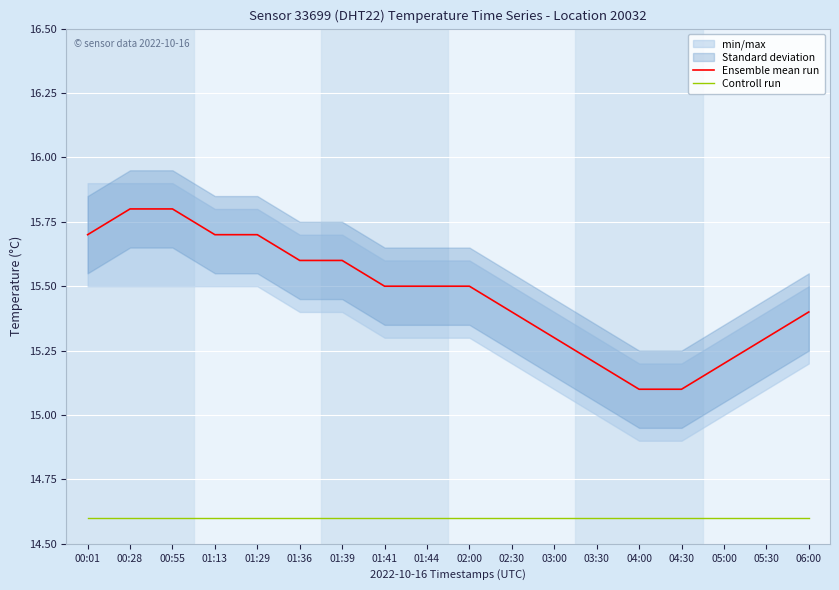

Is the value of Controll run at 06:00 greater than the value of Ensemble mean run at 03:30?

No